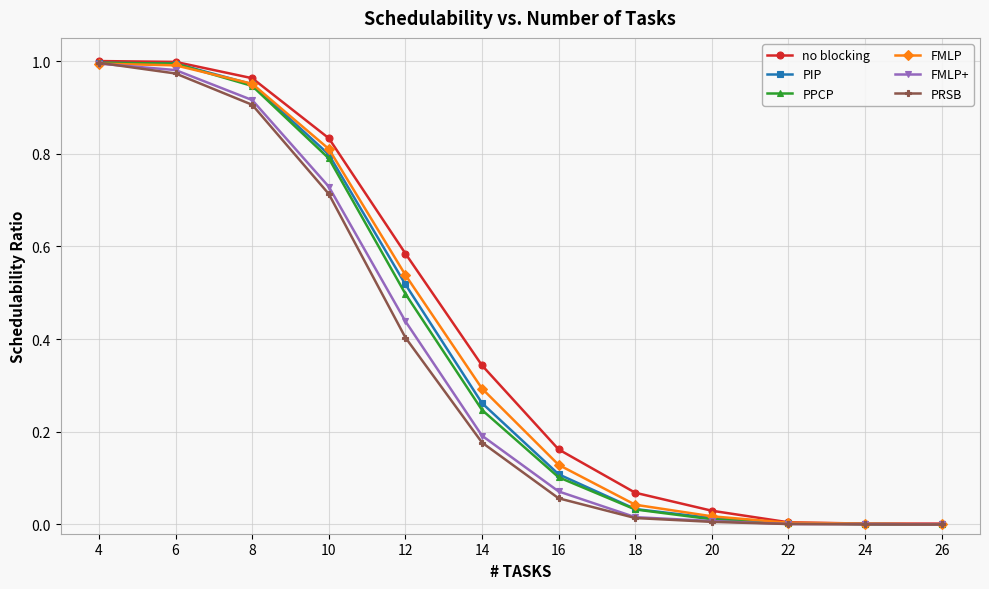

Between 6 and 18, which series saw the biggest shift?

FMLP+